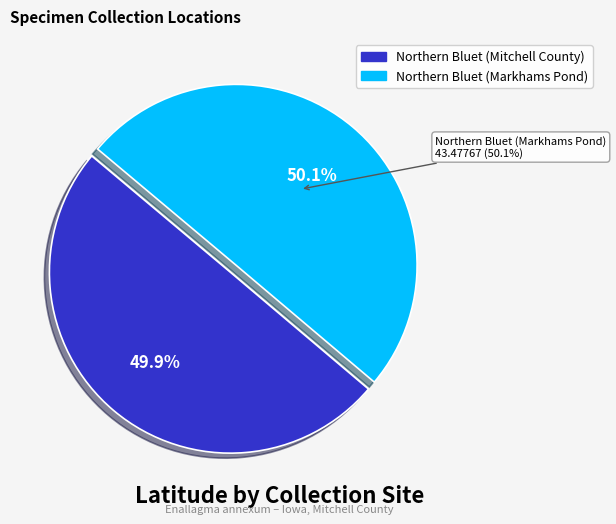

The Northern Bluet (Markhams Pond) slice represents 55% of the pie. True or false?

False